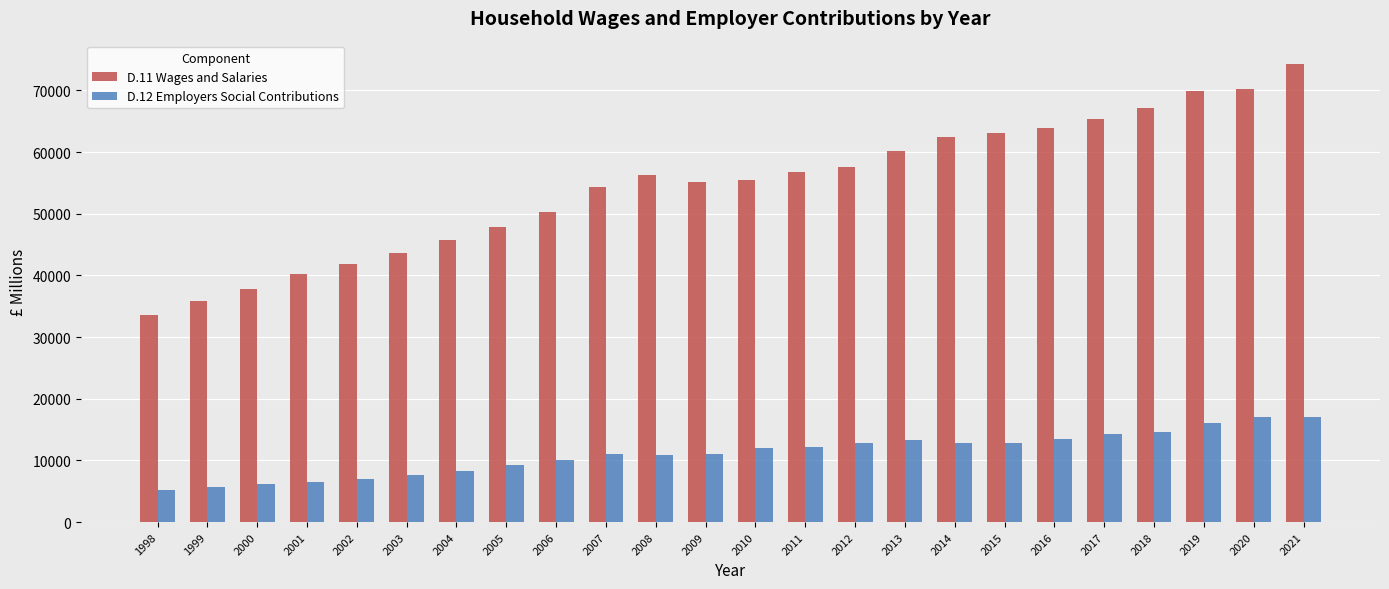

Which series has the widest spread of values?

D.11 Wages and Salaries